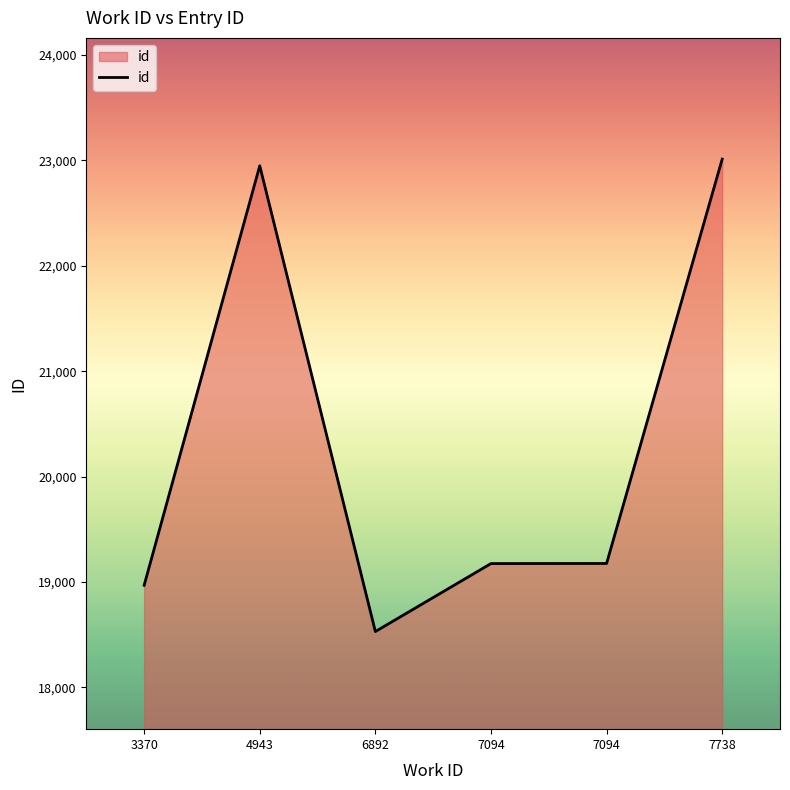

The value at 7094 is 6923. True or false?

False